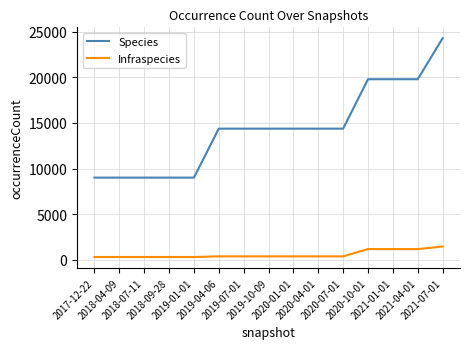

True or false: Species and Infraspecies cross at least once.

False